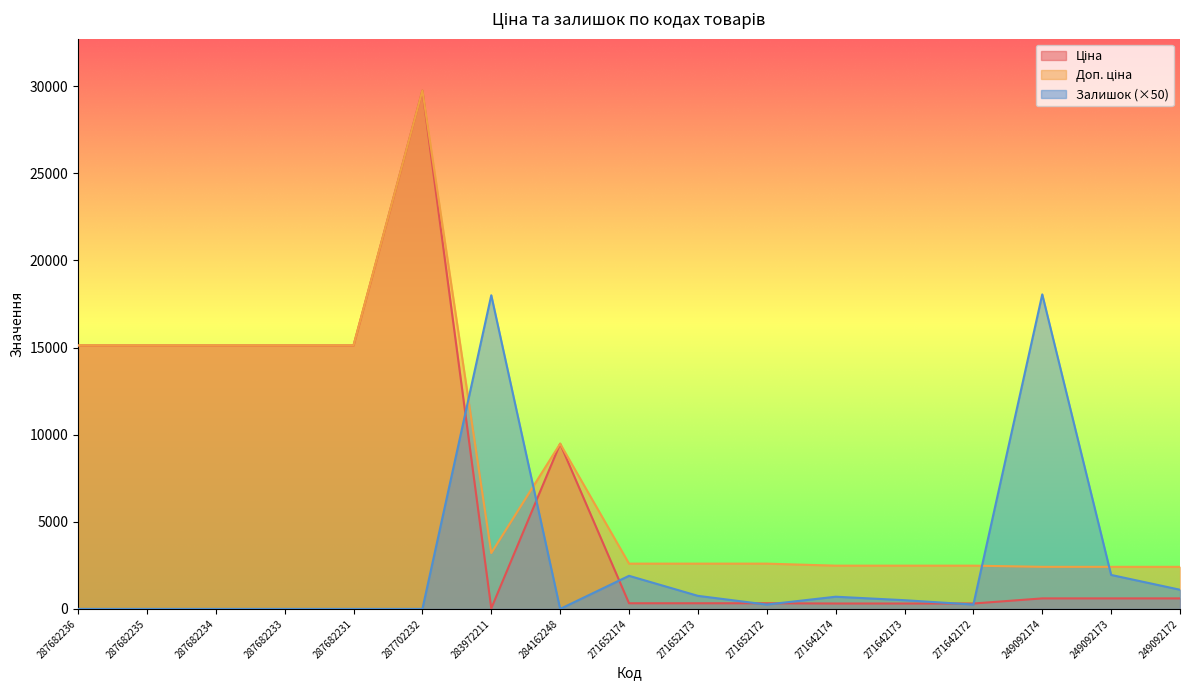

What is the label of the 9th point from the left?

271652174